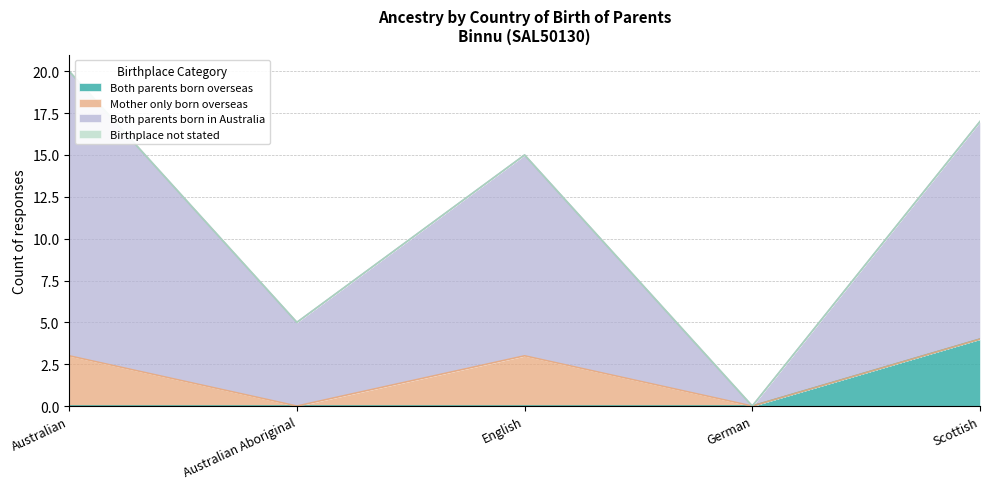

What is the total value across all series at English?

15